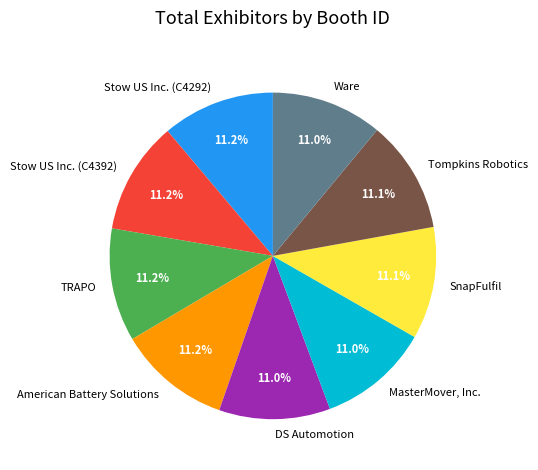

How much of the chart is everything except TRAPO?

88.8%